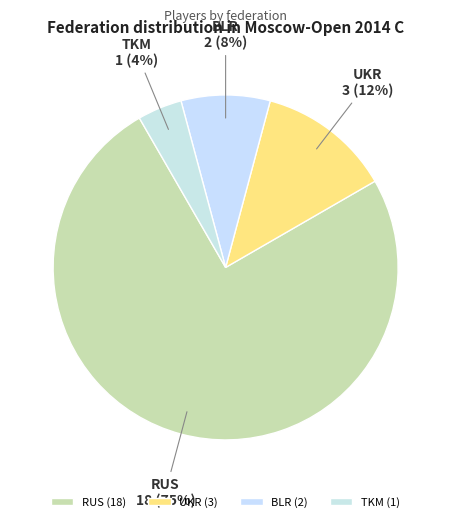

How many slices are in this pie chart?

4